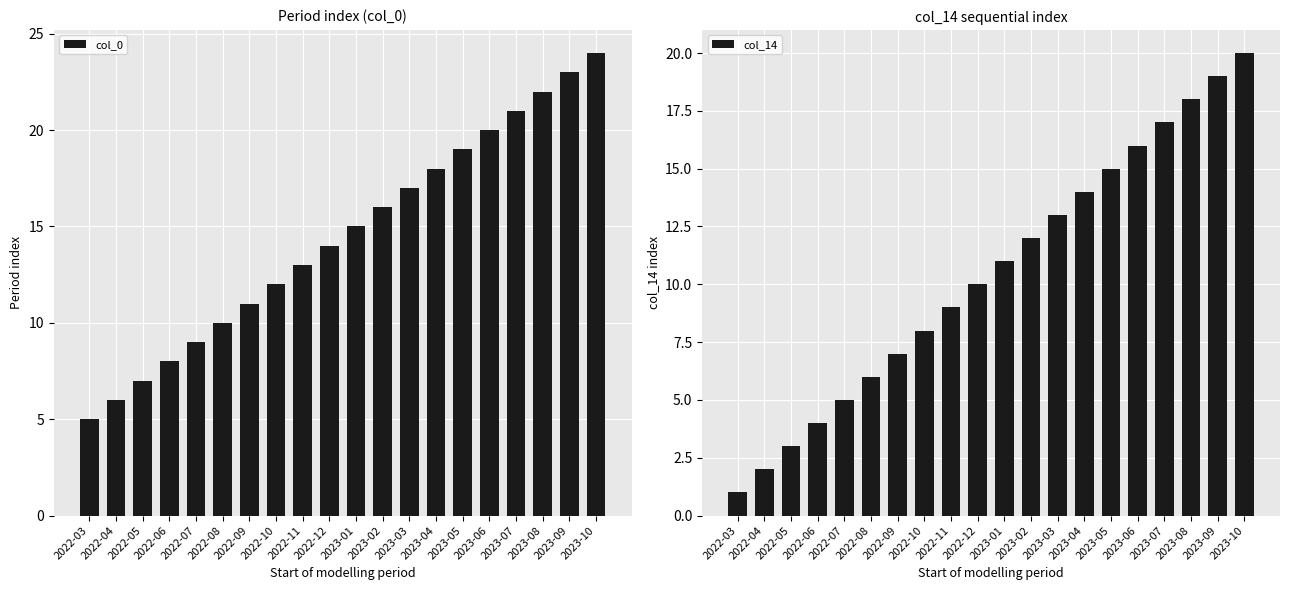

List the series in order of their peak value, highest first.

col_0, col_14